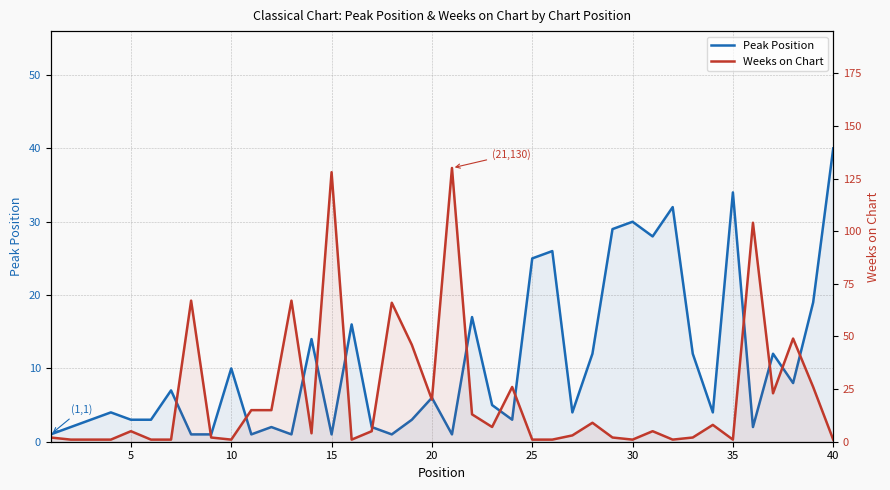

Which series has the largest total across all categories?

Weeks on Chart